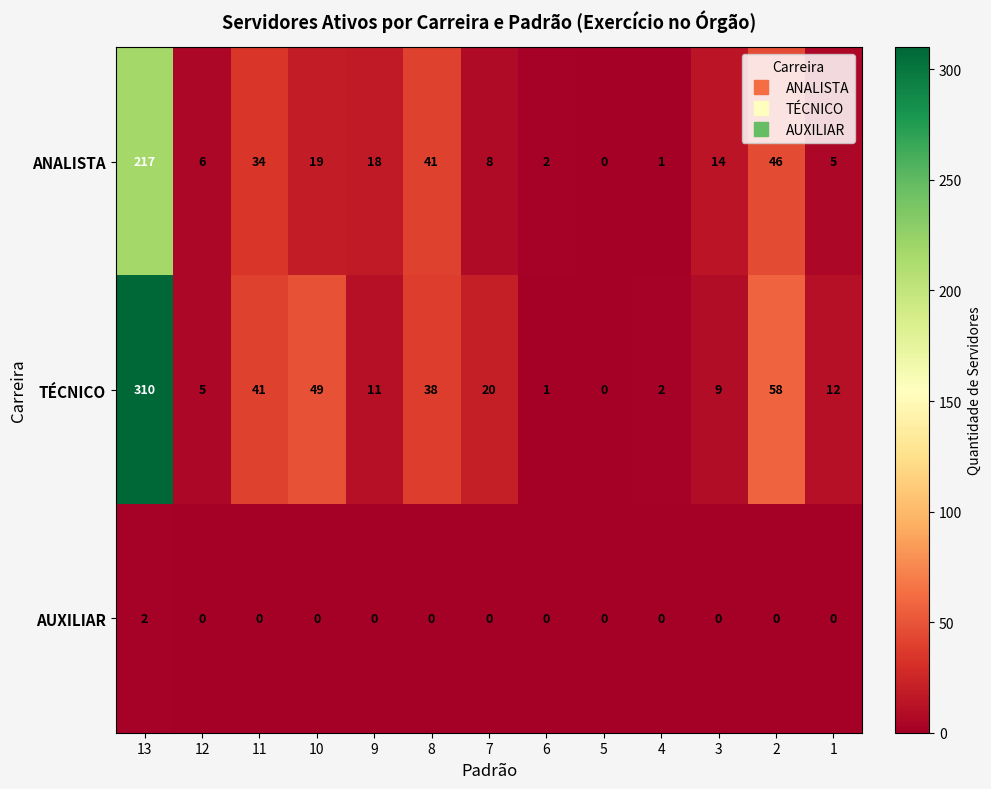

What is the sum of the TÉCNICO values at 12 and 3?

14